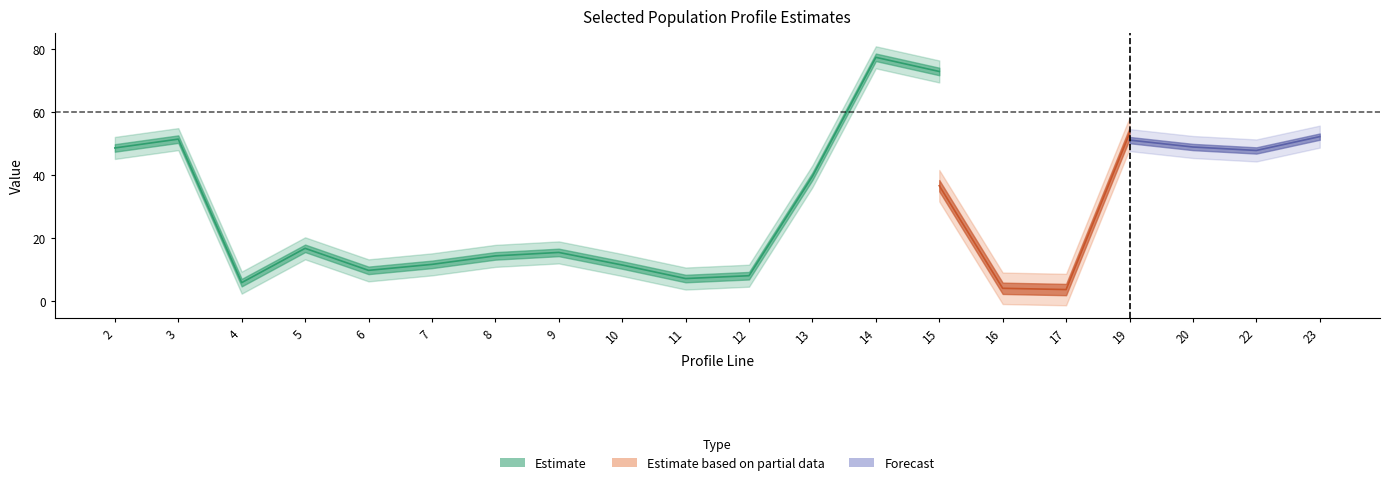

In totcest, how many points are lower than both neighbors (excluding endpoints)?

5